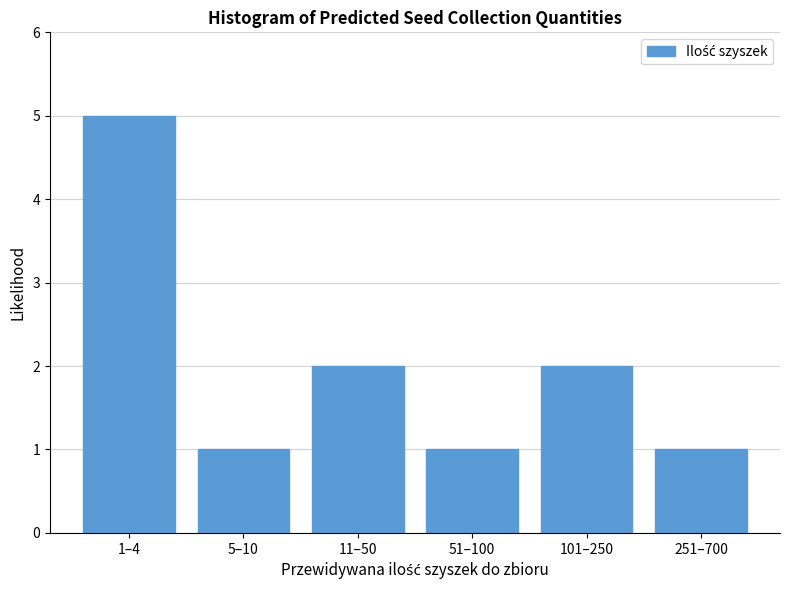

Reading left to right, extract all data points from this chart.

1–4=5	5–10=1	11–50=2	51–100=1	101–250=2	251–700=1